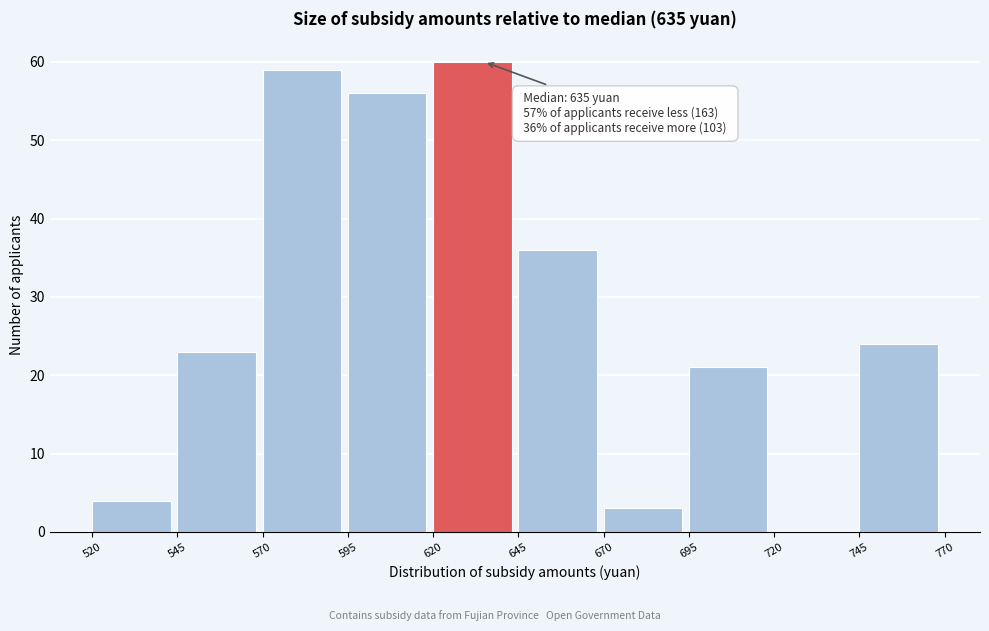

Which range on the x-axis has the tallest bar?

620 to 645